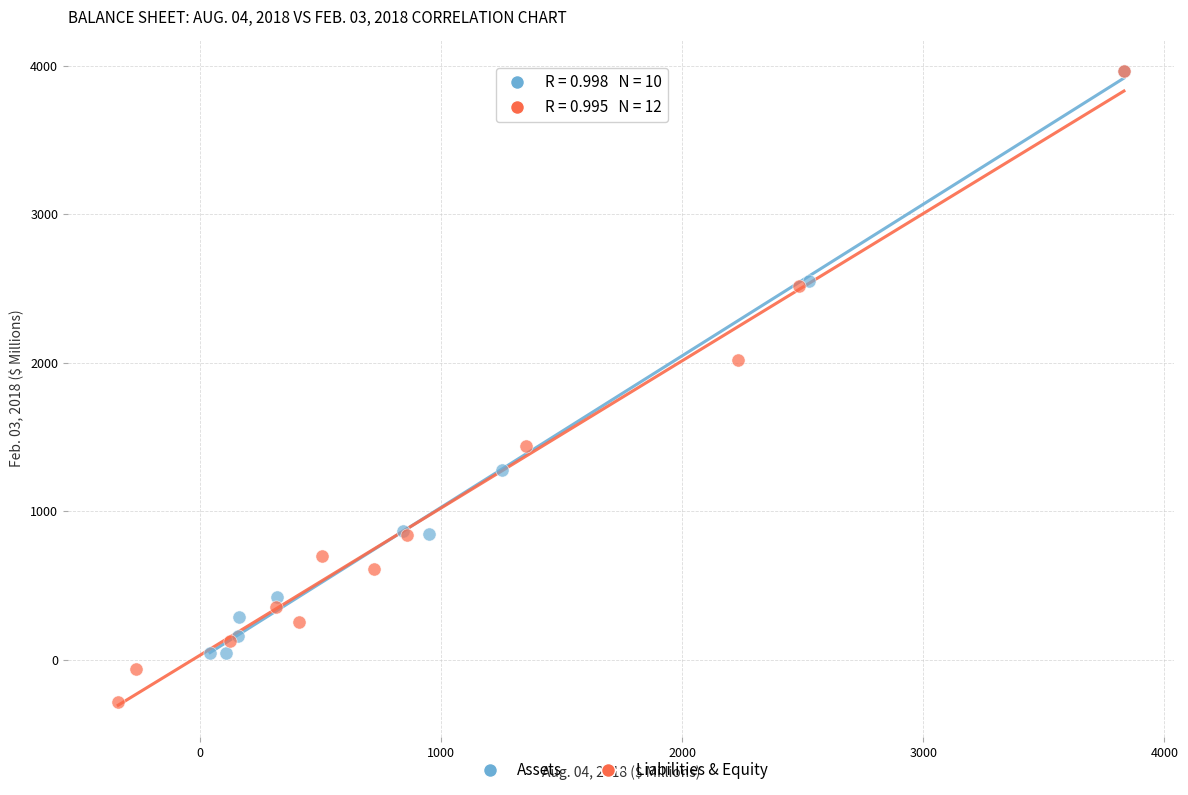

Which series reaches the minimum Y coordinate?

Liabilities & Equity